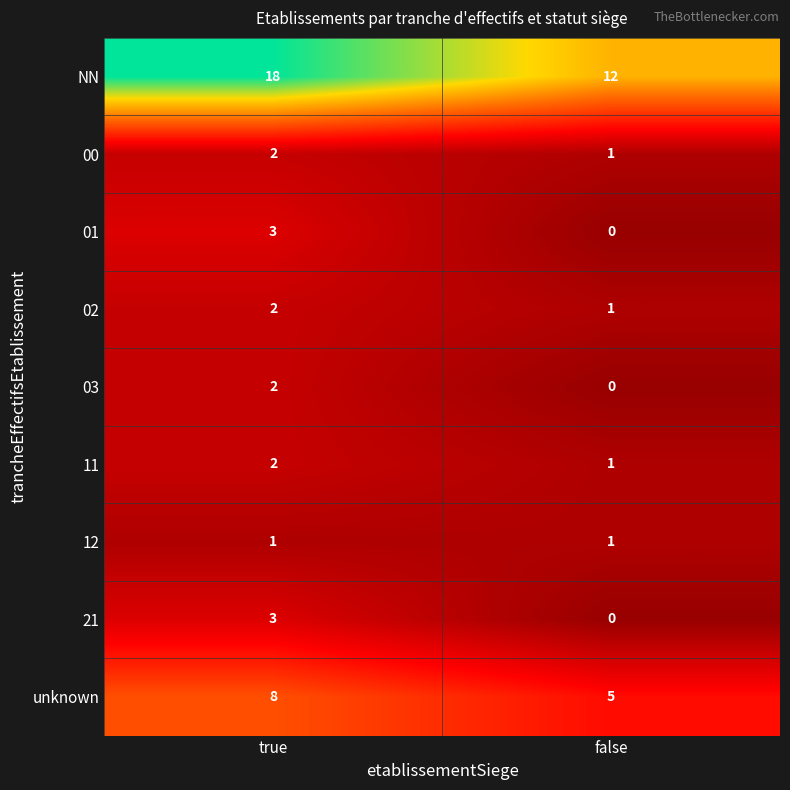

Which series has the largest total across all categories?

NN